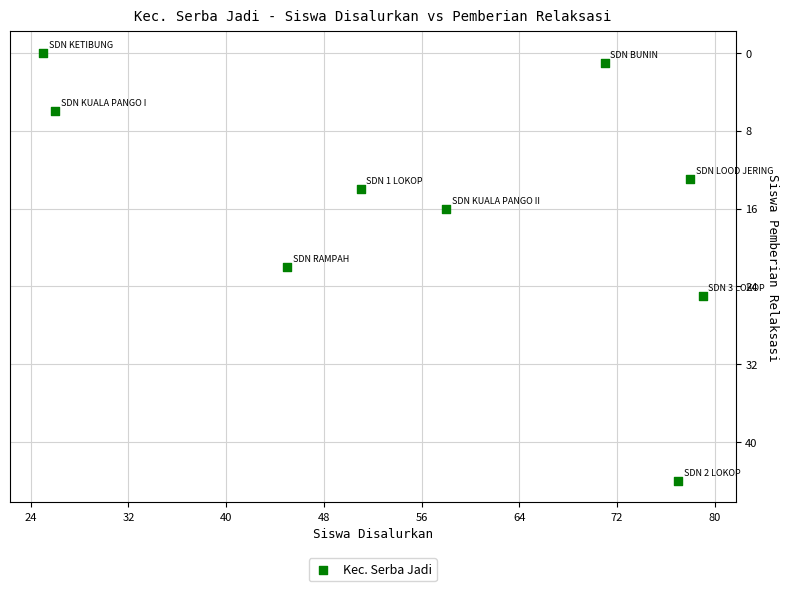

What is the average Y value?

16